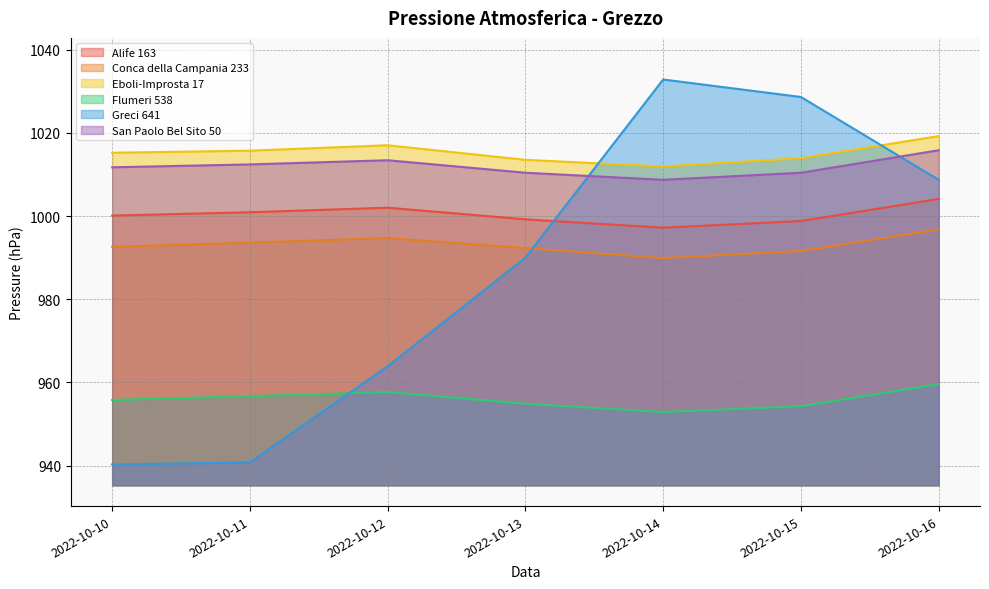

True or false: San Paolo Bel Sito 50 has a value of 556.4 at 2022-10-10.

False